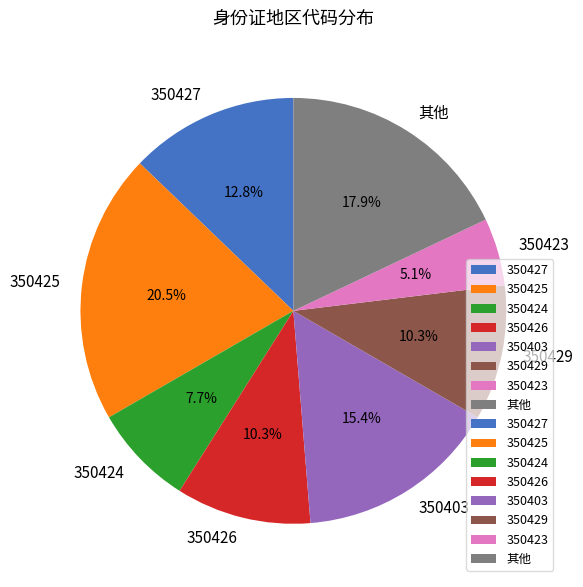

Which has a higher value, 350425 or 350403?

350425